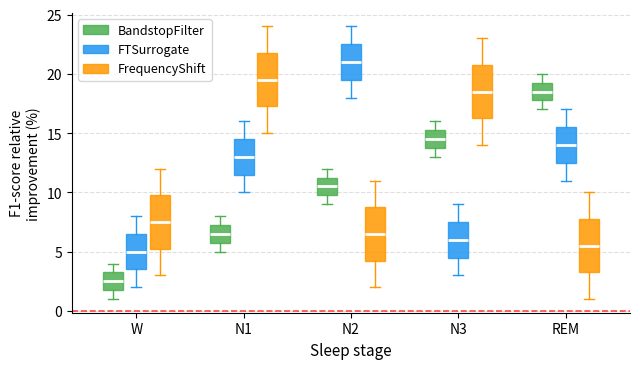

Which box has the lowest median line?

W (BandstopFilter)